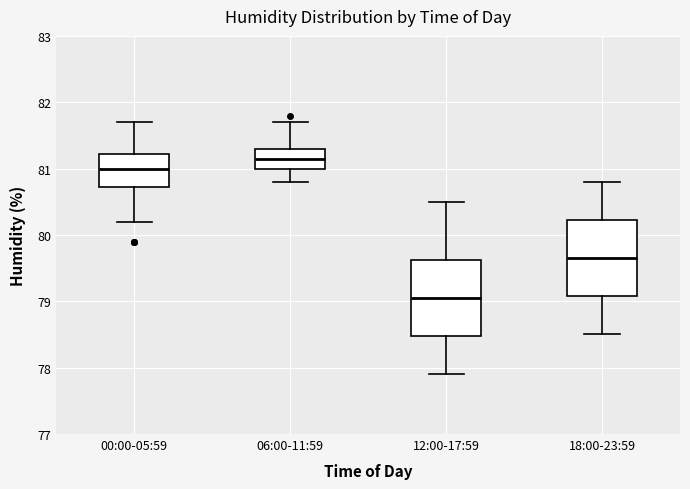

Reading left to right, transcribe this box plot: for each box, give where its median line is, the range the box spans, and where its two whiskers end, as read against the y-axis. The values are not printed on the chart, so give them approximately, as read against the axis.

00:00-05:59: median 81.0, box 80.7 to 81.2, whiskers 80.2 to 81.7
06:00-11:59: median 81.2, box 81.0 to 81.3, whiskers 80.8 to 81.7
12:00-17:59: median 79.1, box 78.5 to 79.6, whiskers 77.9 to 80.5
18:00-23:59: median 79.7, box 79.1 to 80.2, whiskers 78.5 to 80.8